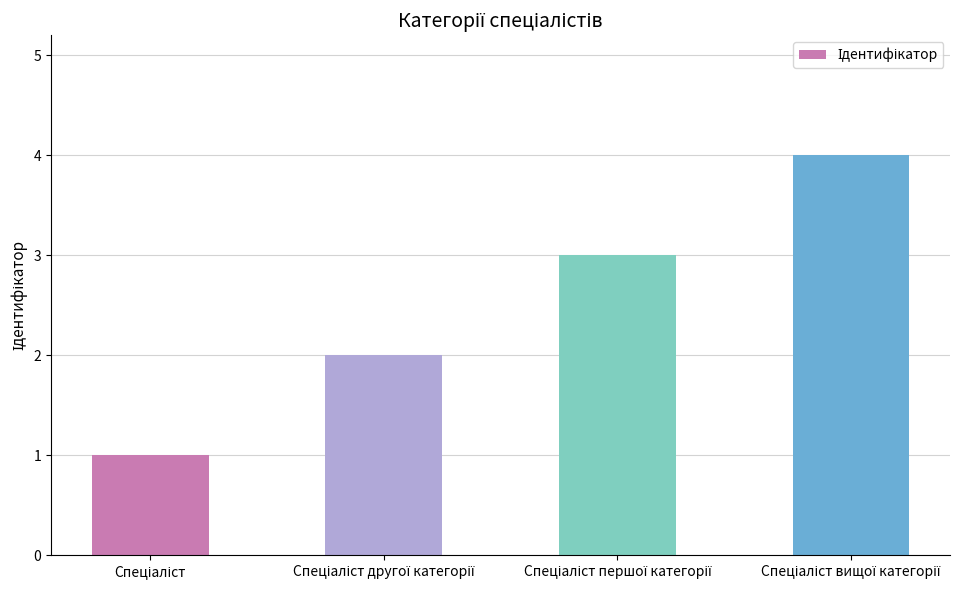

What is the difference between the maximum and minimum values?

3